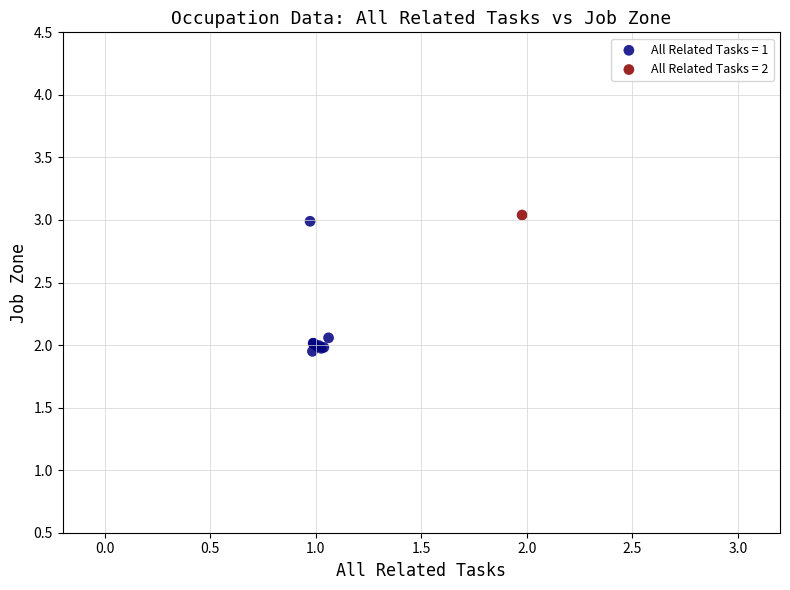

Which series reaches the minimum Y coordinate?

All Related Tasks = 1